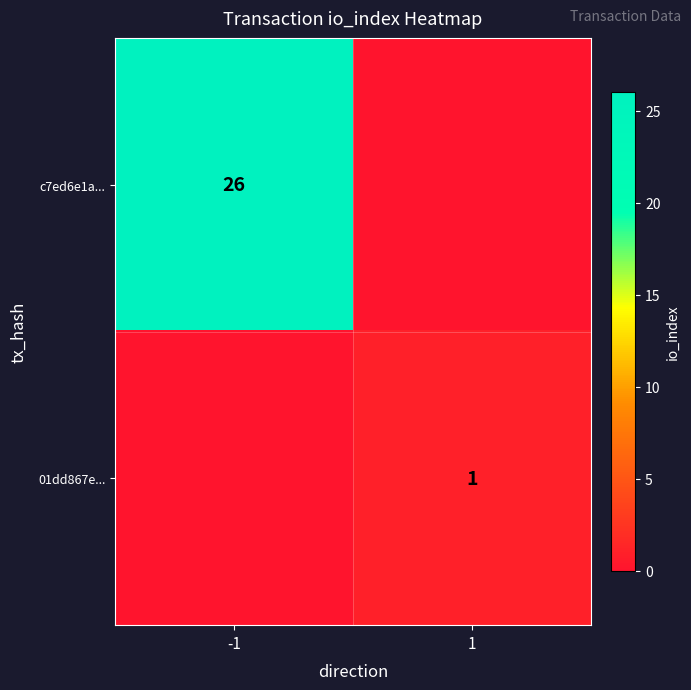

The value of c7ed6e1a... at -1 is 16. True or false?

False